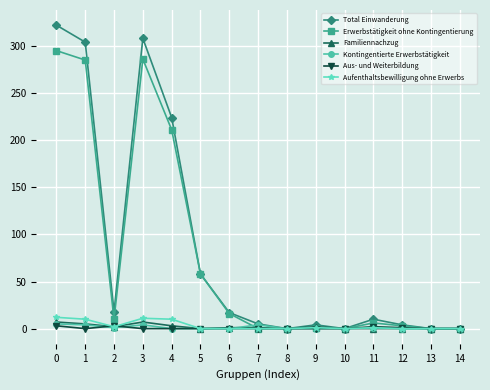

Where do Aus- und Weiterbildung and Familiennachzug first cross each other?

1 and 2